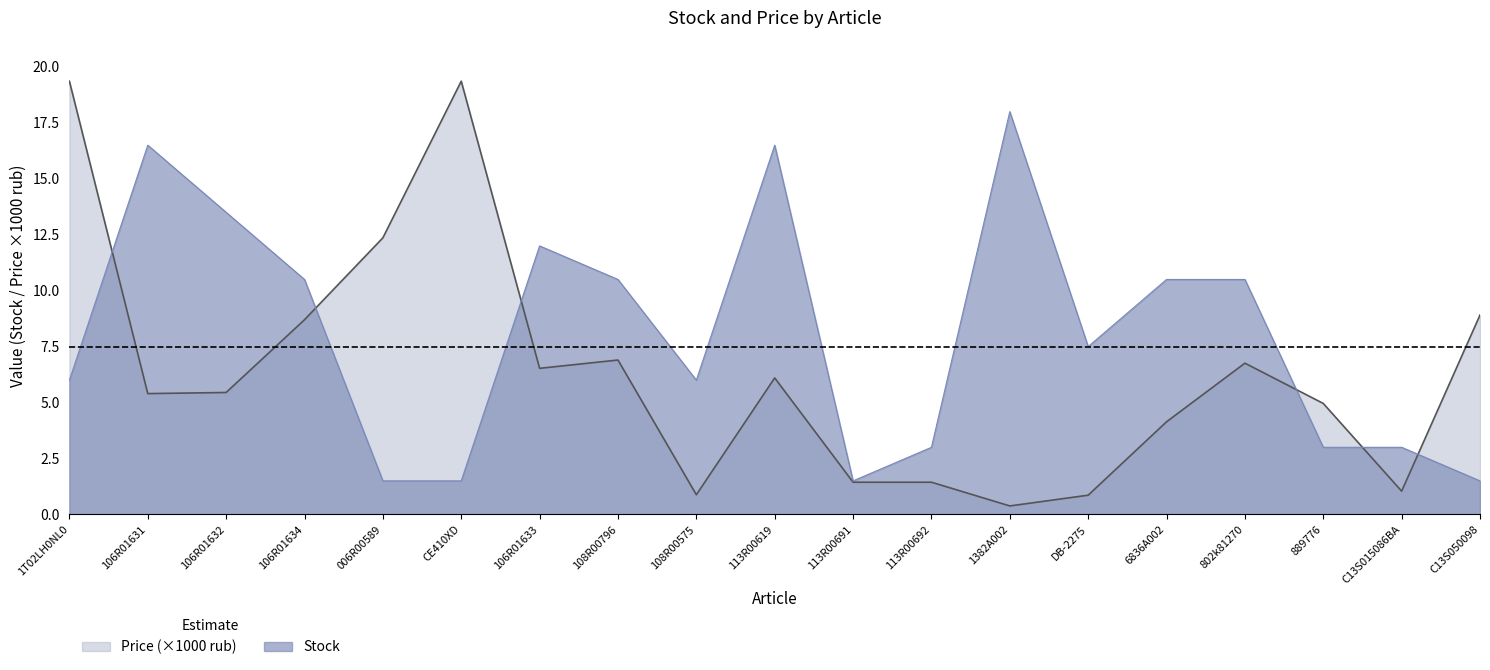

Which series changed the most between 006R00589 and C13S050098?

Price (×1000 rub)